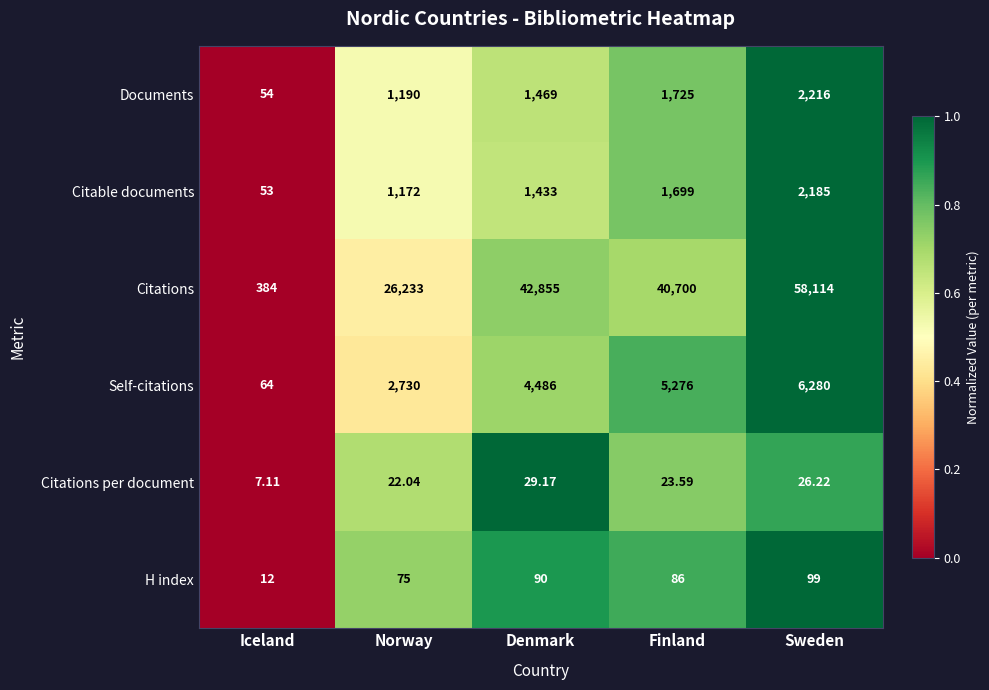

Between Norway and Denmark, which series saw the biggest shift?

Citations